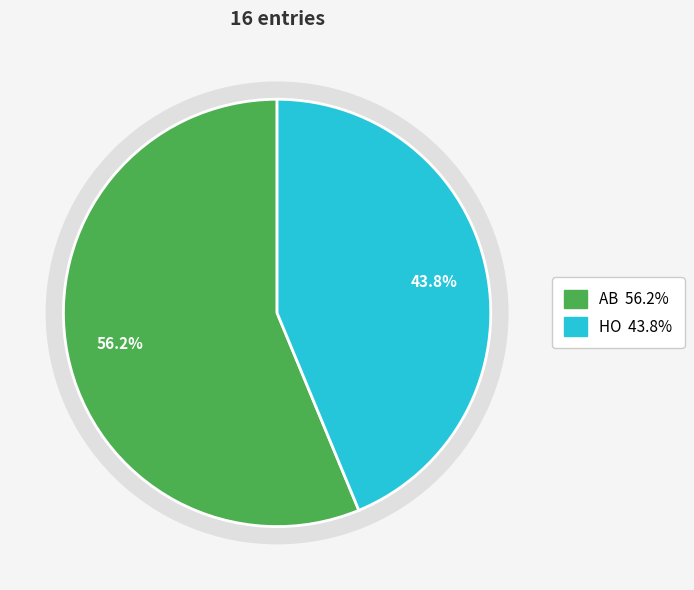

How many segments does this pie chart have?

2